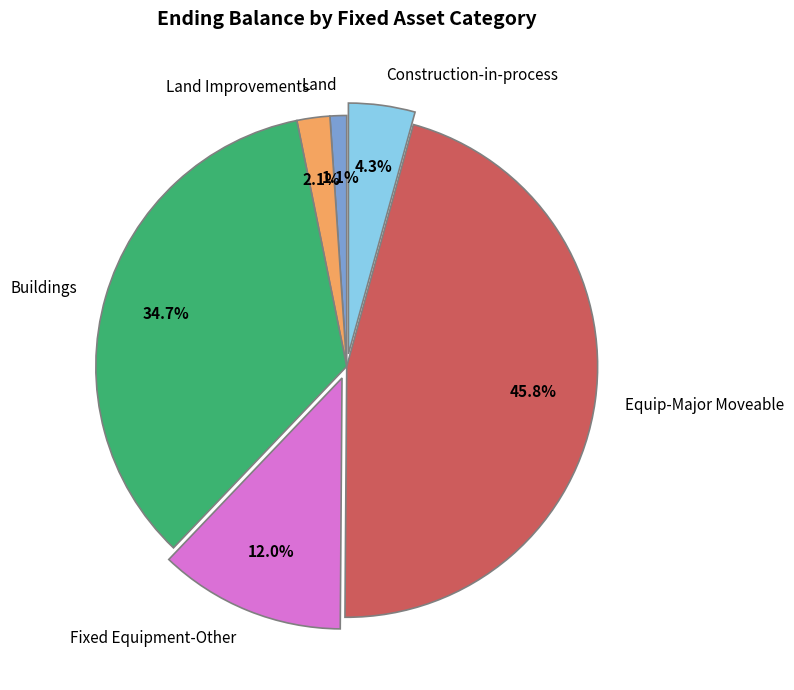

True or false: Land Improvements accounts for 12% of the total.

False